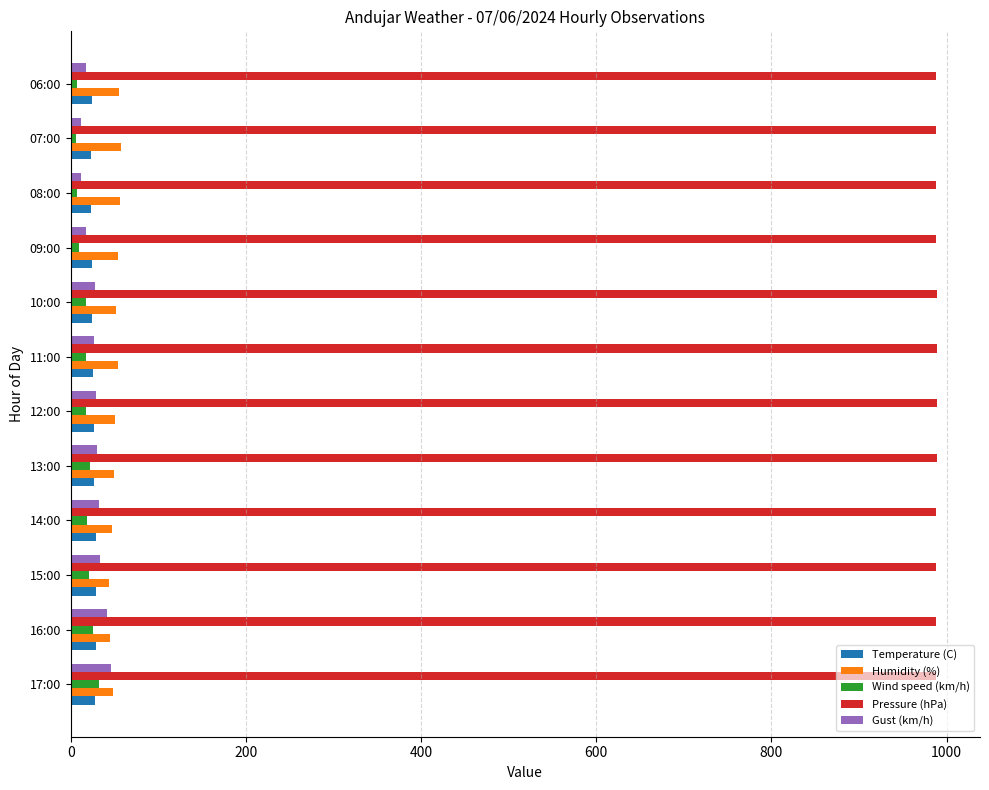

What is the average value of the Wind speed (km/h) series?

16.8